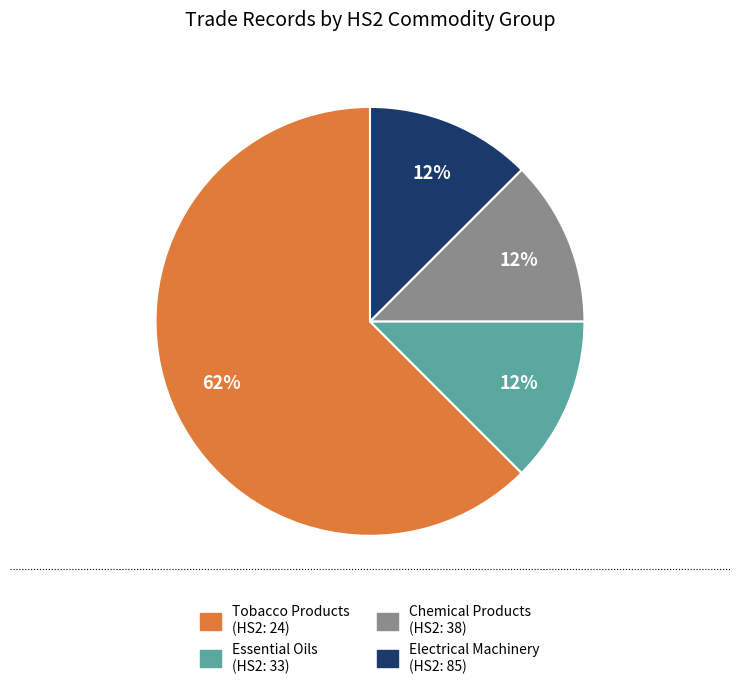

Is the sum of Electrical Machinery (HS2: 85) and Tobacco Products (HS2: 24) greater than half?

Yes